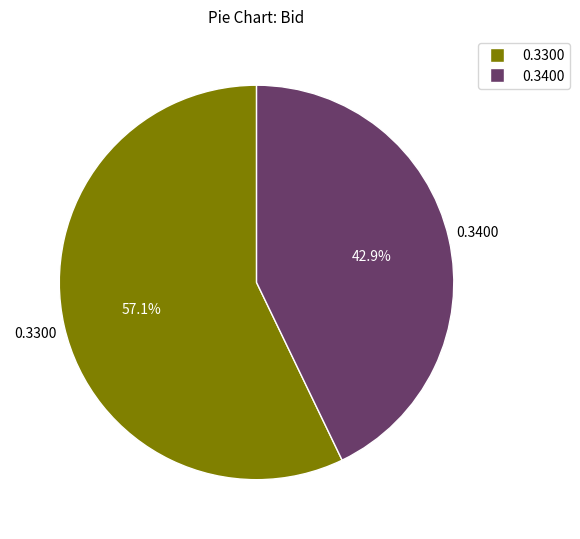

Is there a majority slice in this chart?

Yes